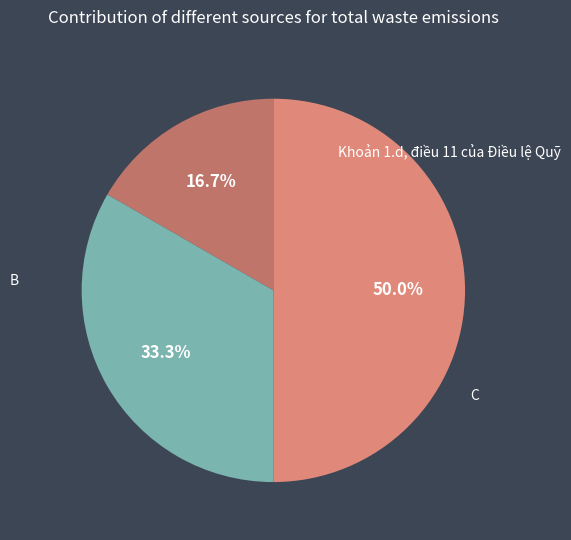

Is Khoản 1.d, điều 11 của Điều lệ Quỹ the majority of the pie?

No